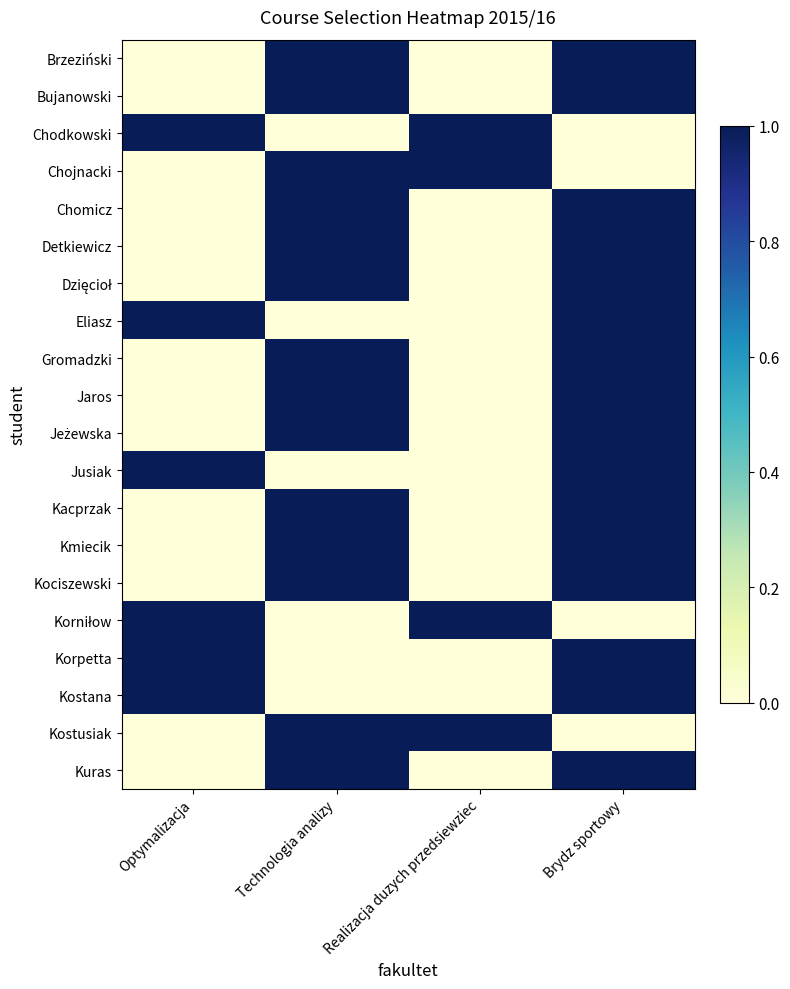

What is the difference between the highest and lowest values at Realizacja duzych przedsiewziec?

1